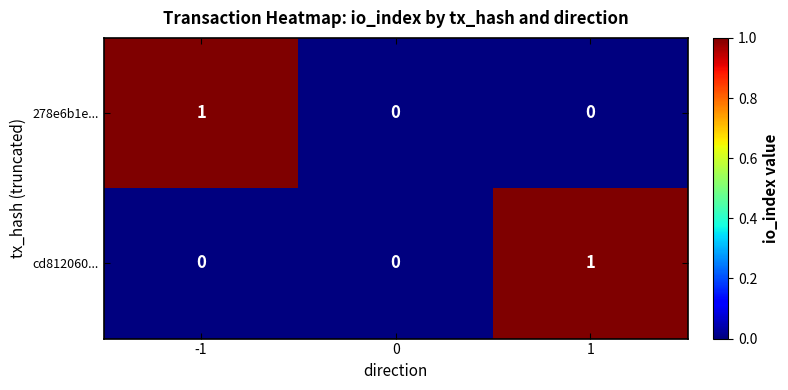

True or false: cd812060... has a value of 0 at 1.

False